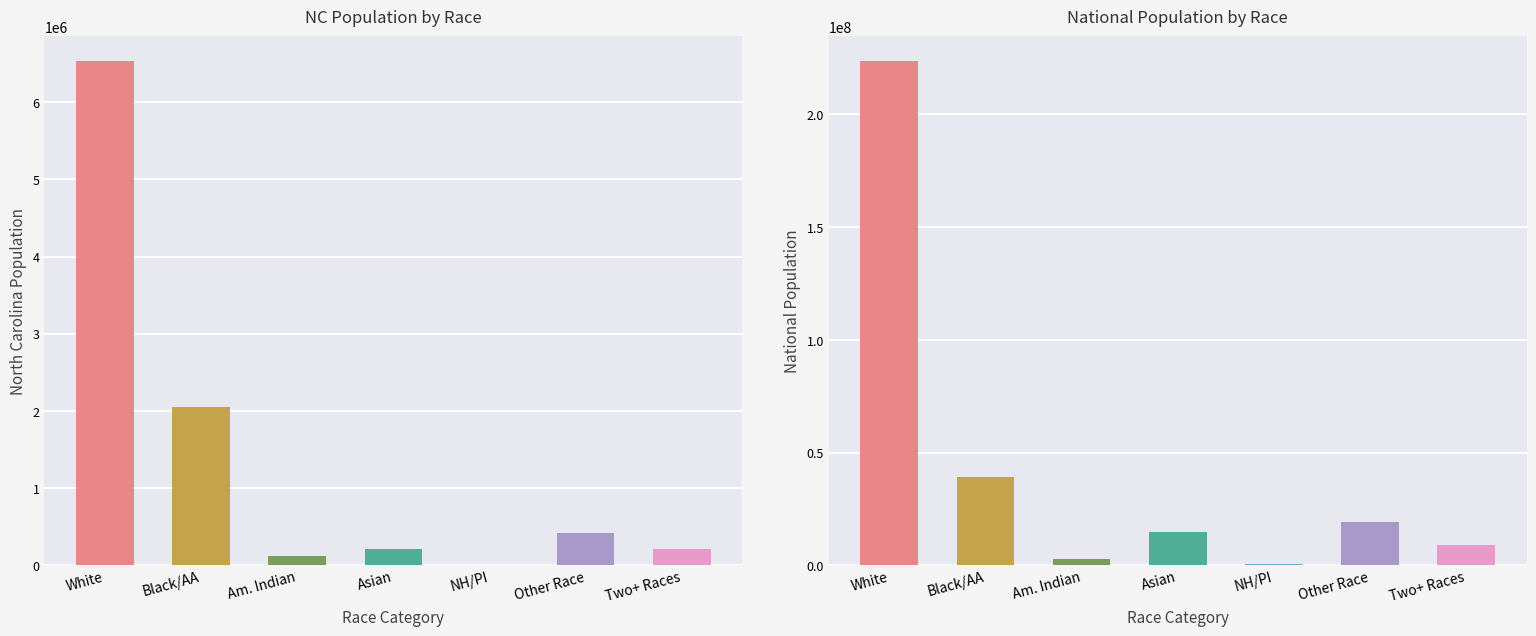

Where does the National series first go above 14674252?

White alone